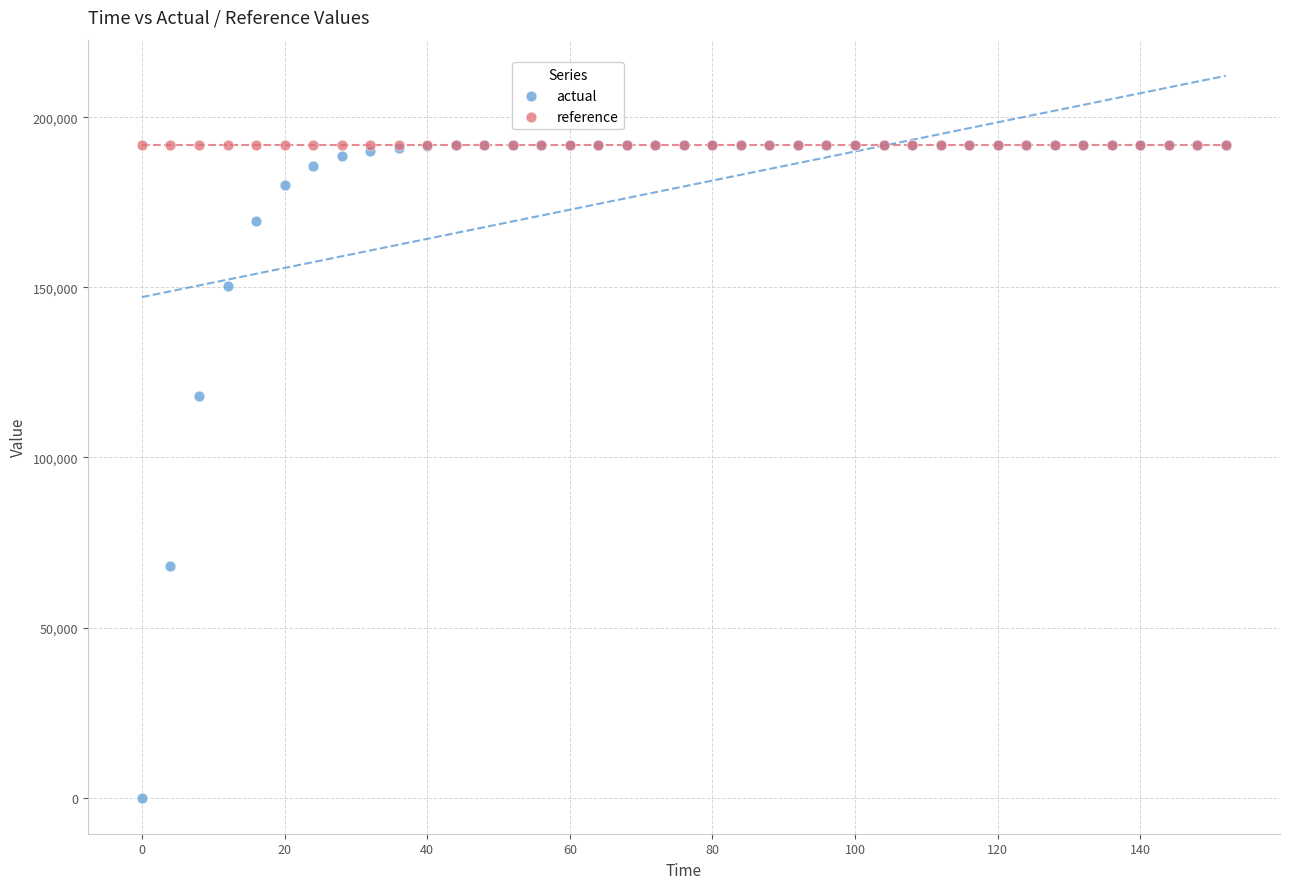

What are all the series names shown in the legend?

actual, reference